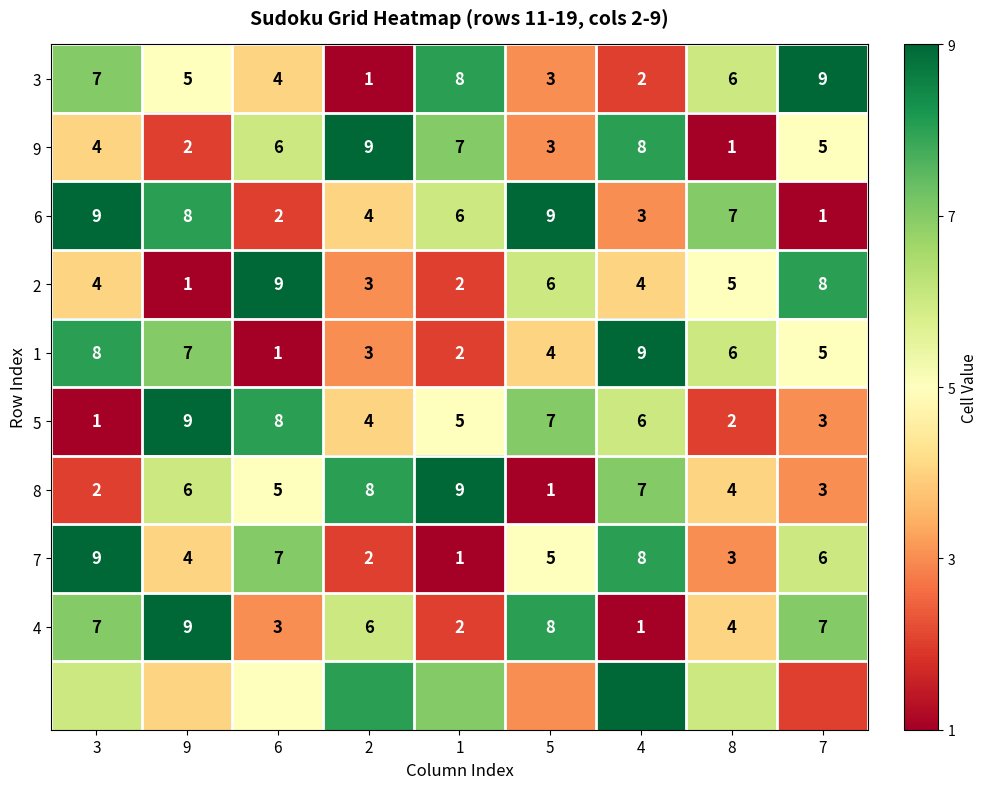

The 3 series shows 2 at 4. True or false?

True